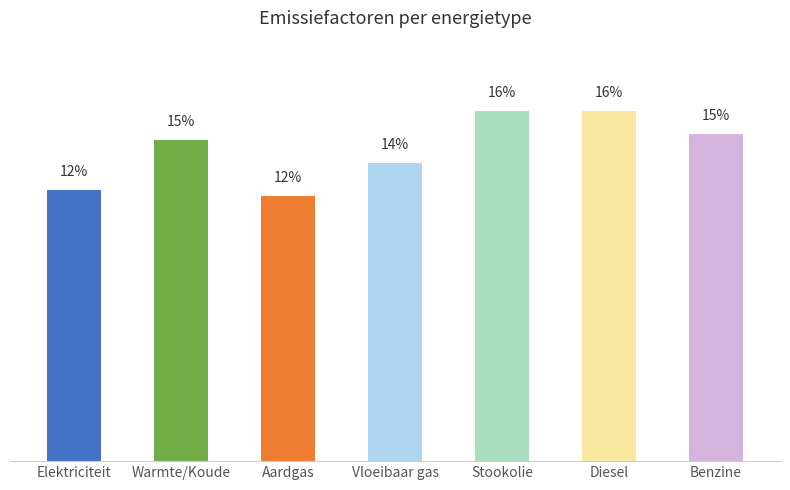

What is the label of the 5th bar from the right?

Aardgas